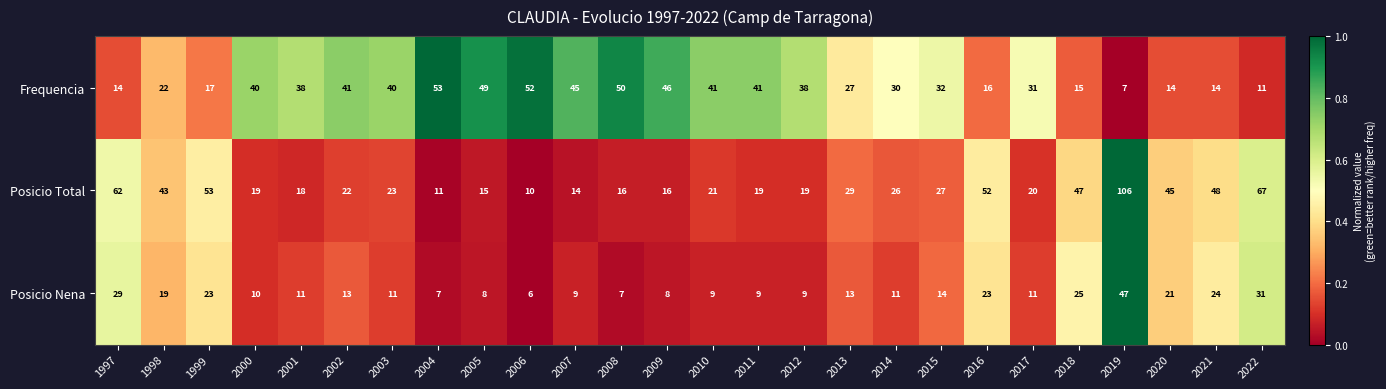

How many distinct data groups are displayed?

3